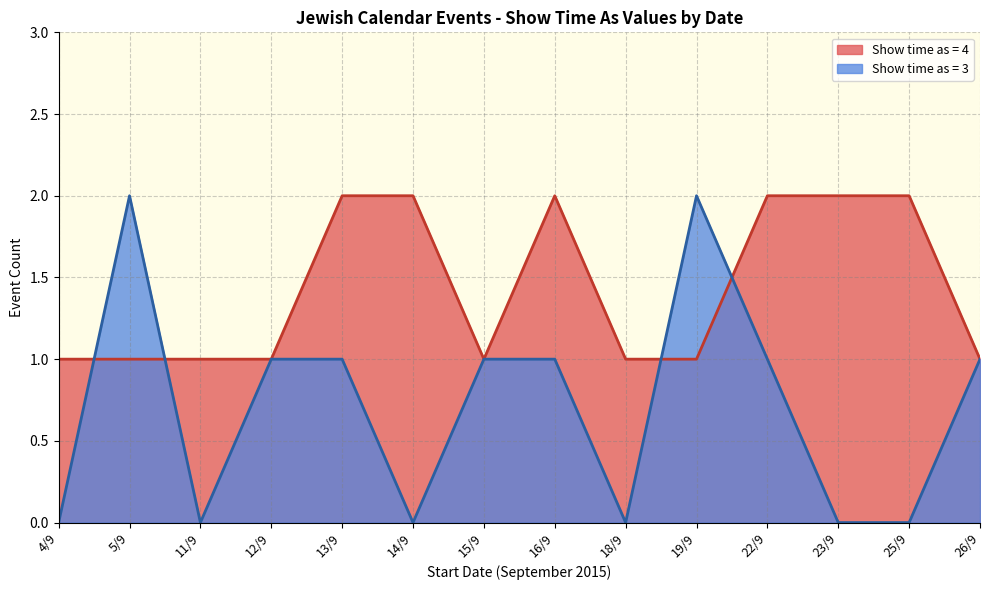

Between 4/9 and 25/9, which series saw the biggest shift?

Show time as = 4